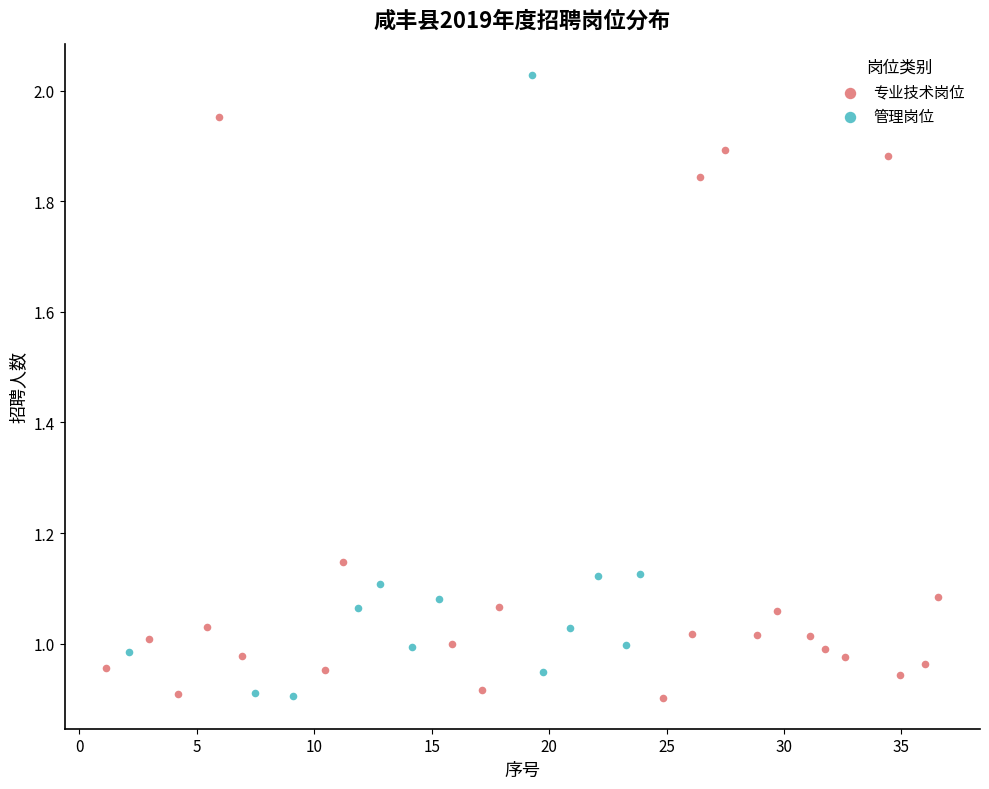

Which series contains the highest Y value?

管理岗位